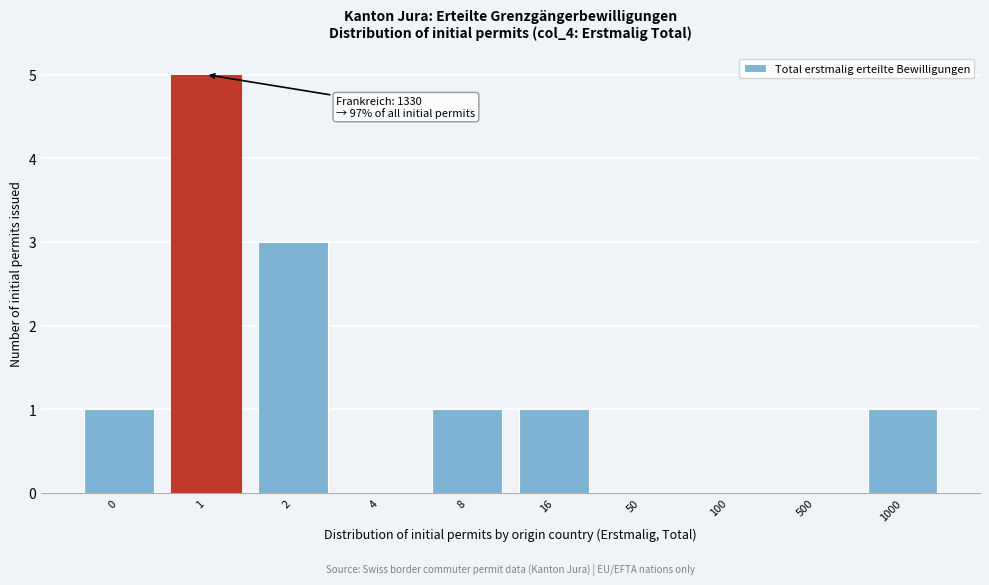

Reading left to right, transcribe all the data shown in this chart.

0=1	1=5	2=3	4=0	8=1	16=1	50=0	100=0	500=0	1000=1